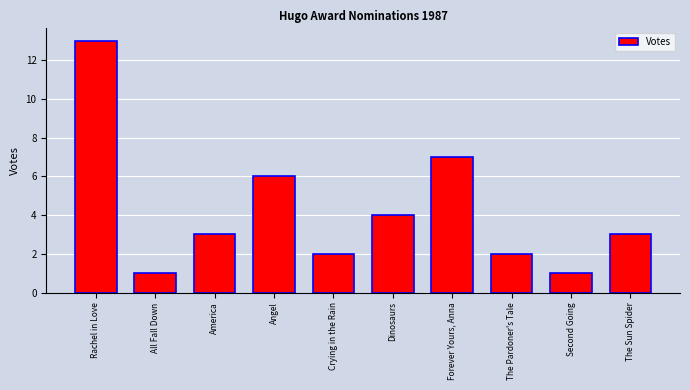

Reading left to right, transcribe all the data shown in this chart.

Rachel in Love=13	All Fall Down=1	America=3	Angel=6	Crying in the Rain=2	Dinosaurs=4	Forever Yours, Anna=7	The Pardoner's Tale=2	Second Going=1	The Sun Spider=3